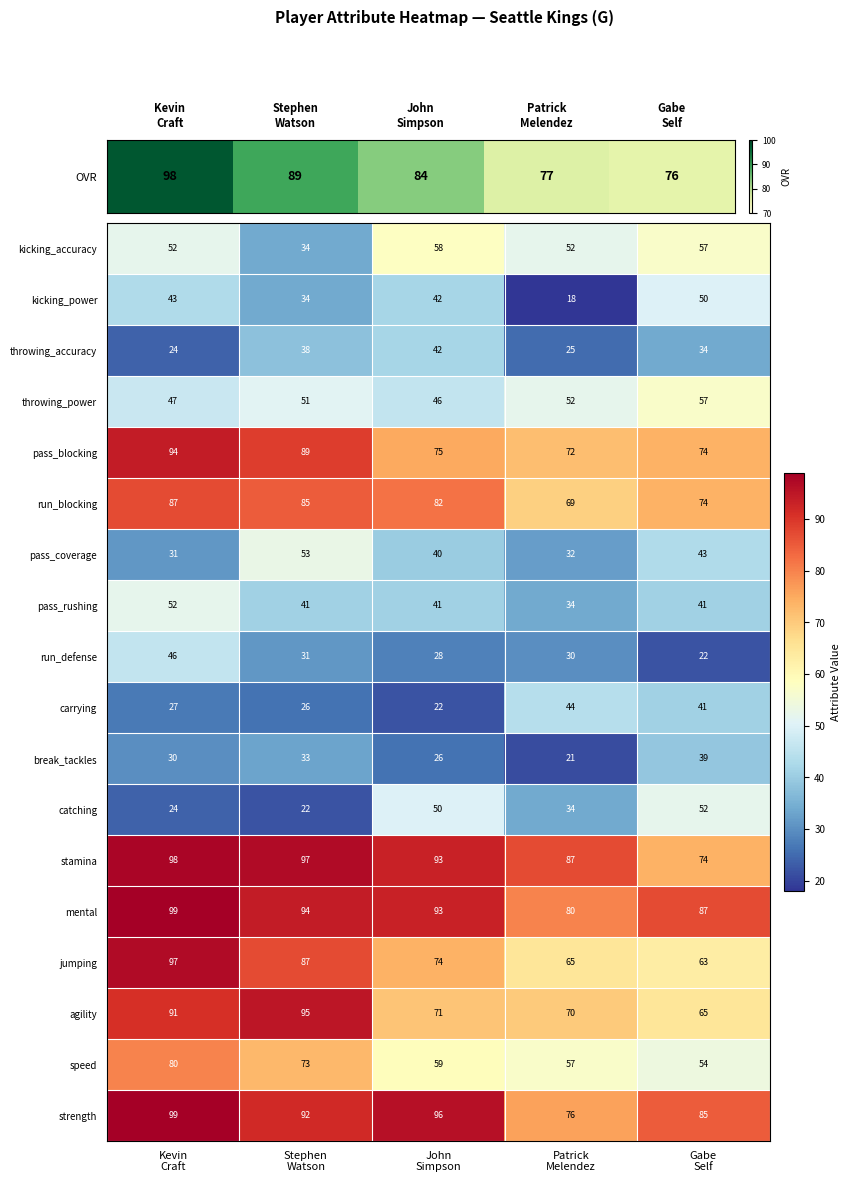

Count the strength values in the range 85 to 96.

3